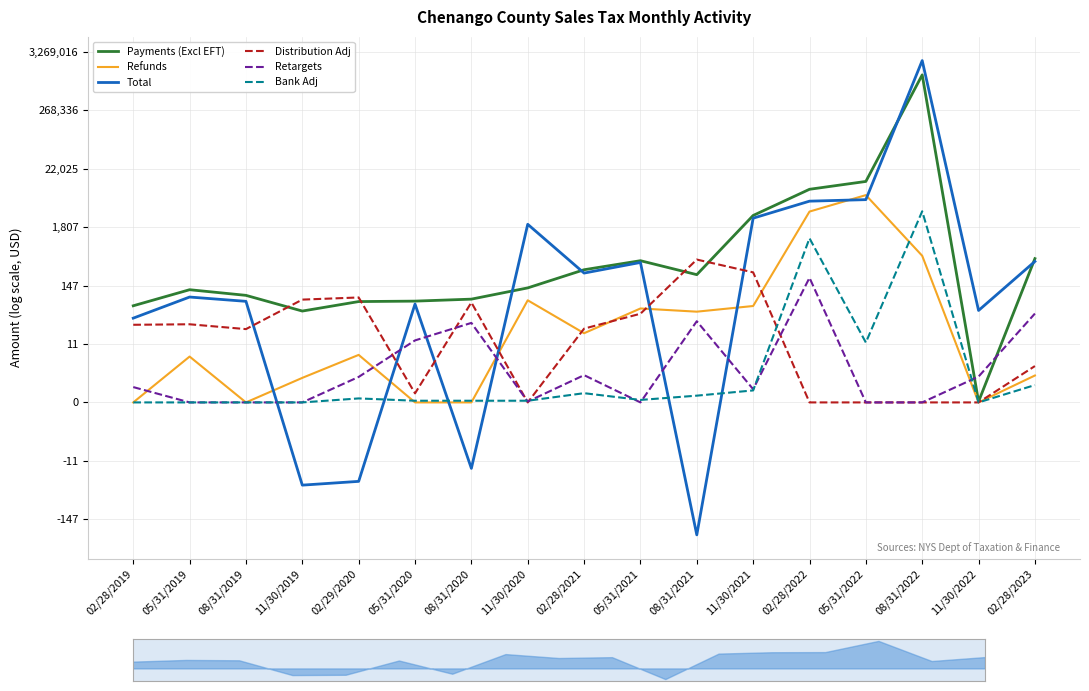

What is the sum of the Distribution Adj values at 05/31/2022 and 11/30/2021?

5.6